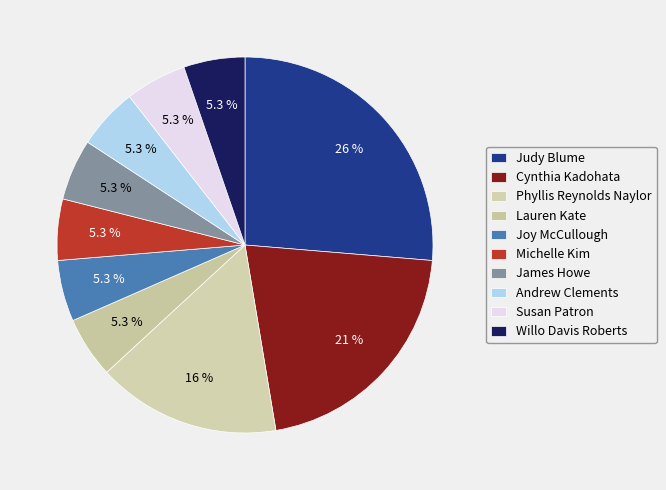

Which category has the biggest portion of the pie?

Judy Blume